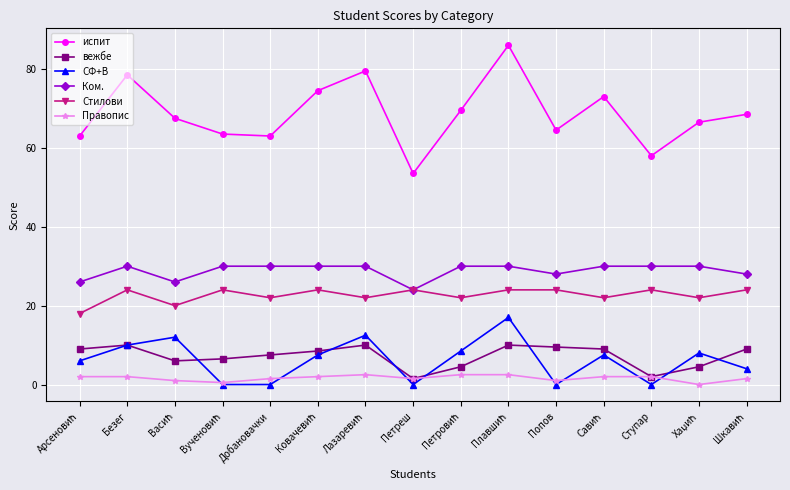

At how many categories does at least one series exceed 51?

15